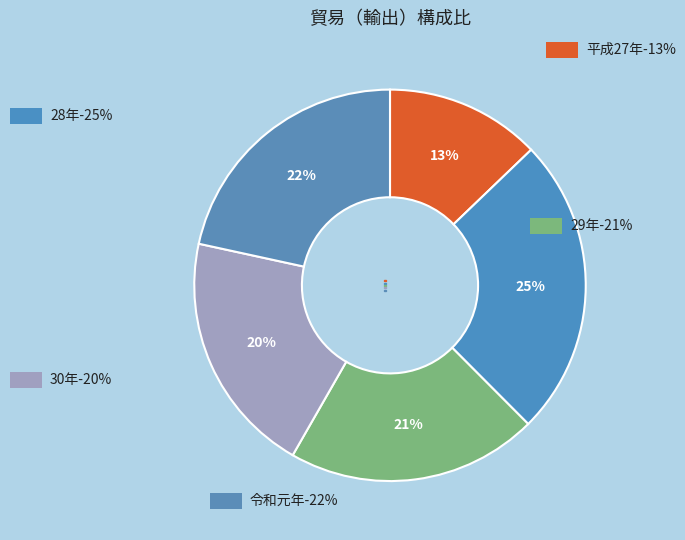

To the nearest percent, what is the average slice percentage?

20%